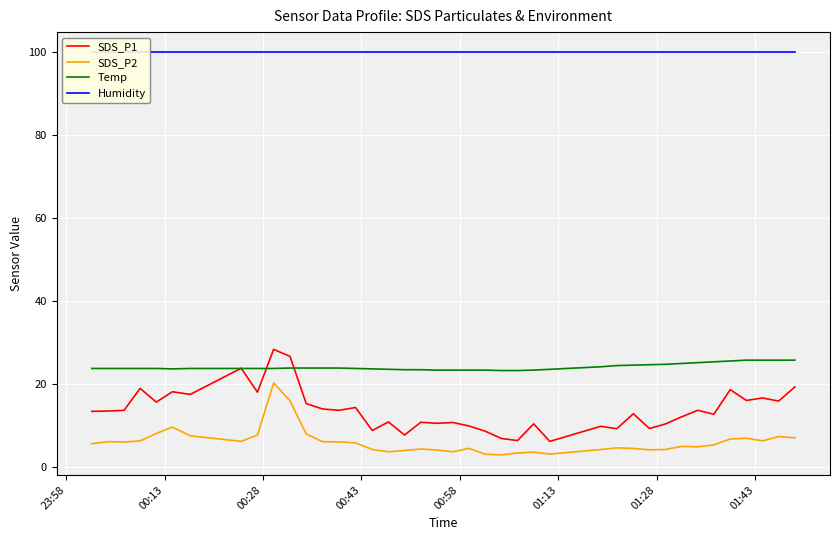

True or false: SDS_P1 and SDS_P2 cross at least once.

False